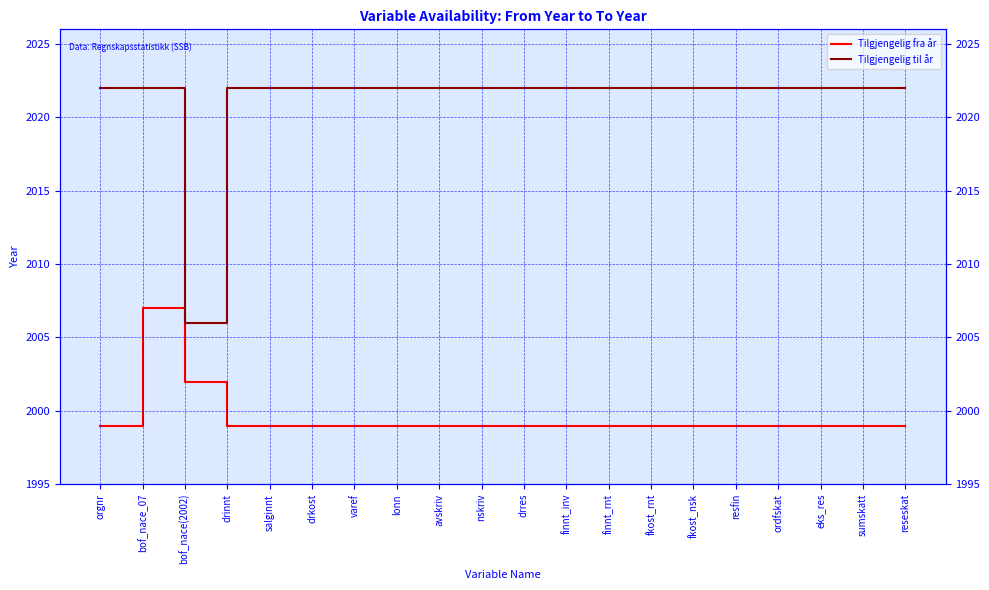

What value does the Tilgjengelig til år series have at drinnt, to the nearest 5?

2020